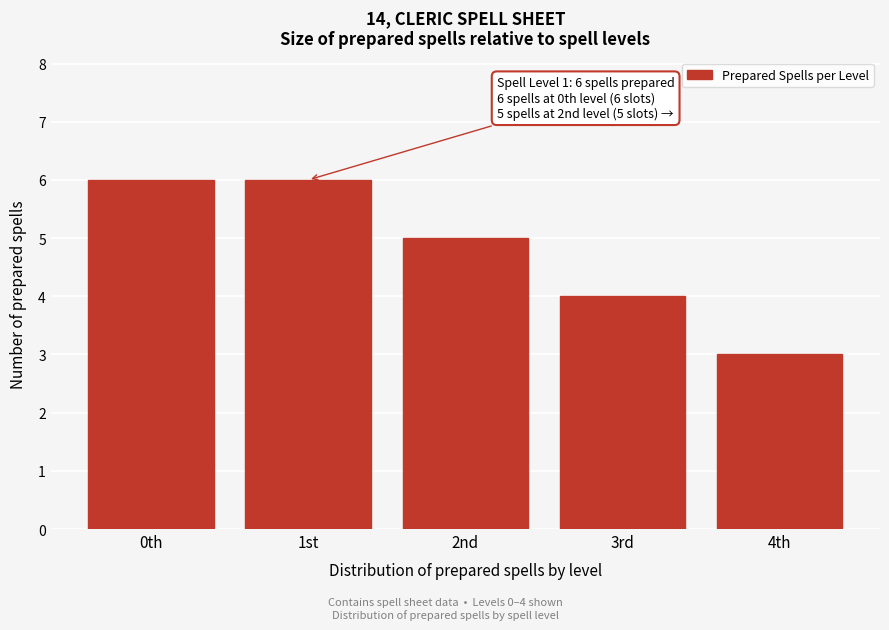

Reading left to right, extract all data points from this chart.

6	6	5	4	3